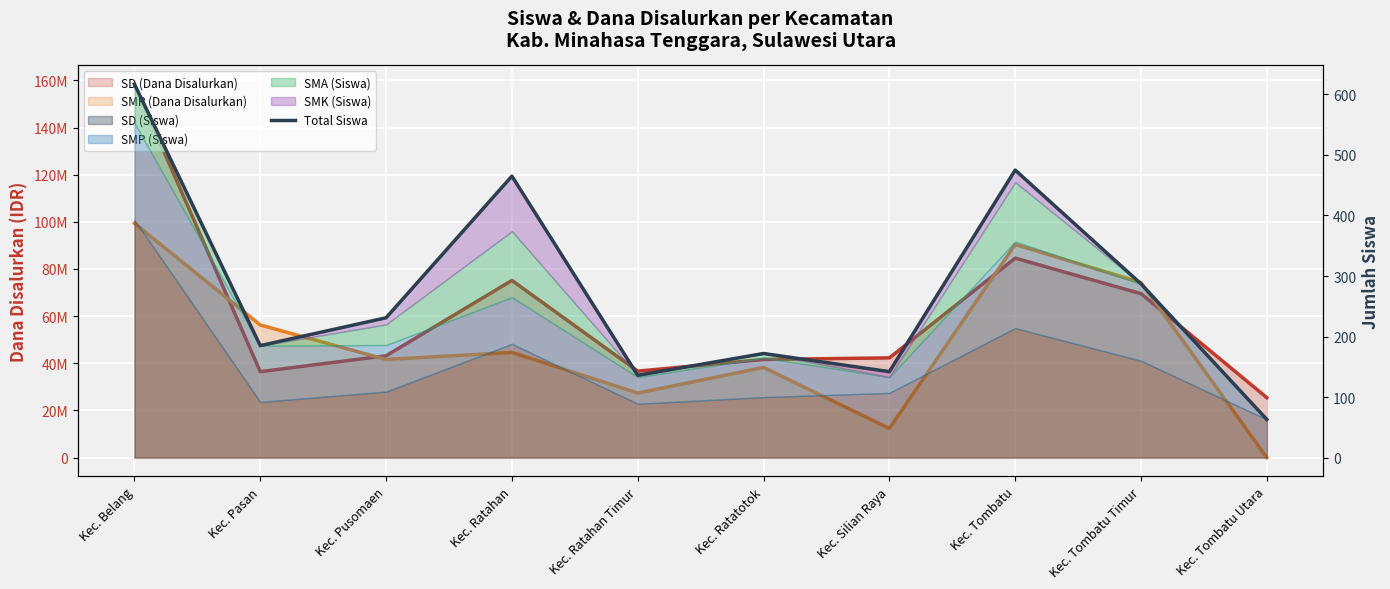

What is the maximum value shown in the chart?

617